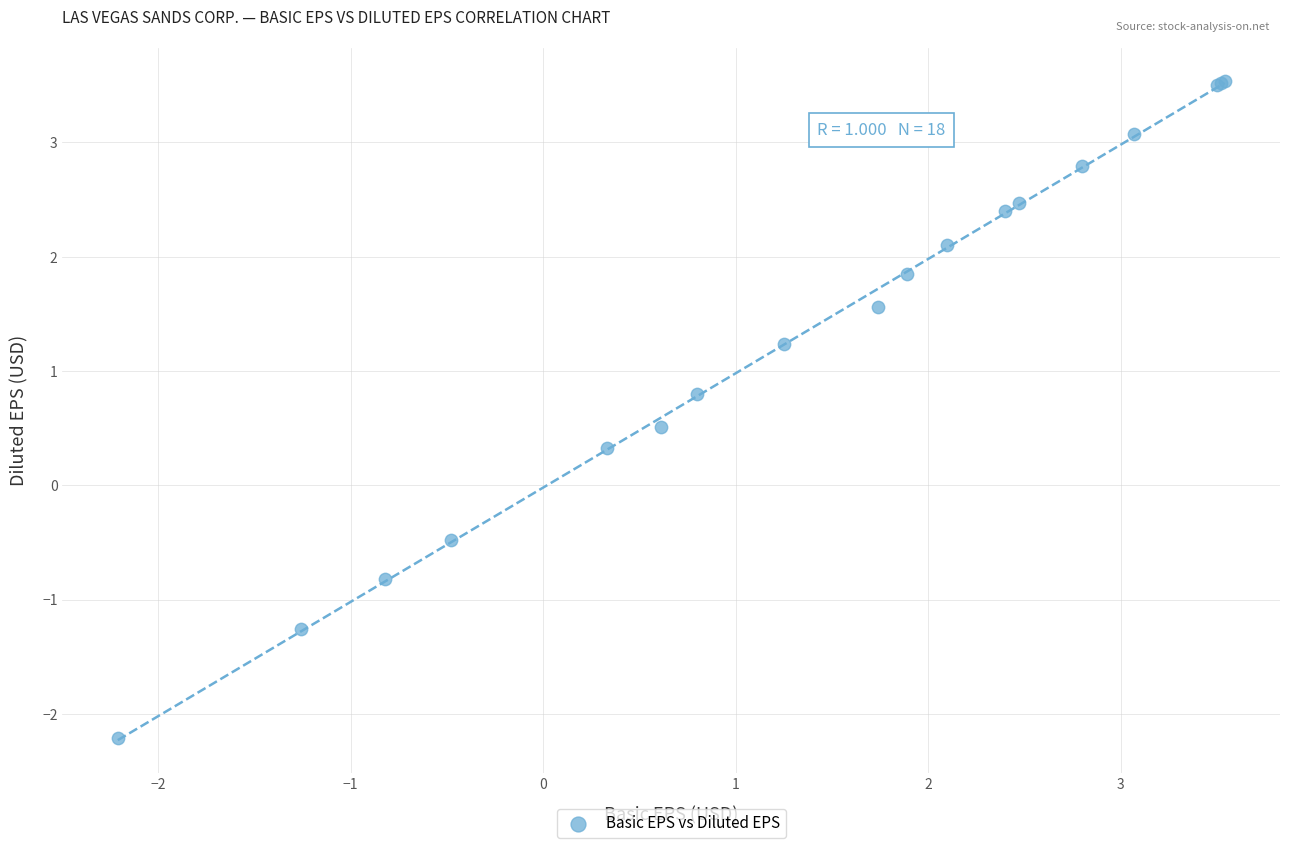

What Y value in the scatter plot is closest to 0?

0.3